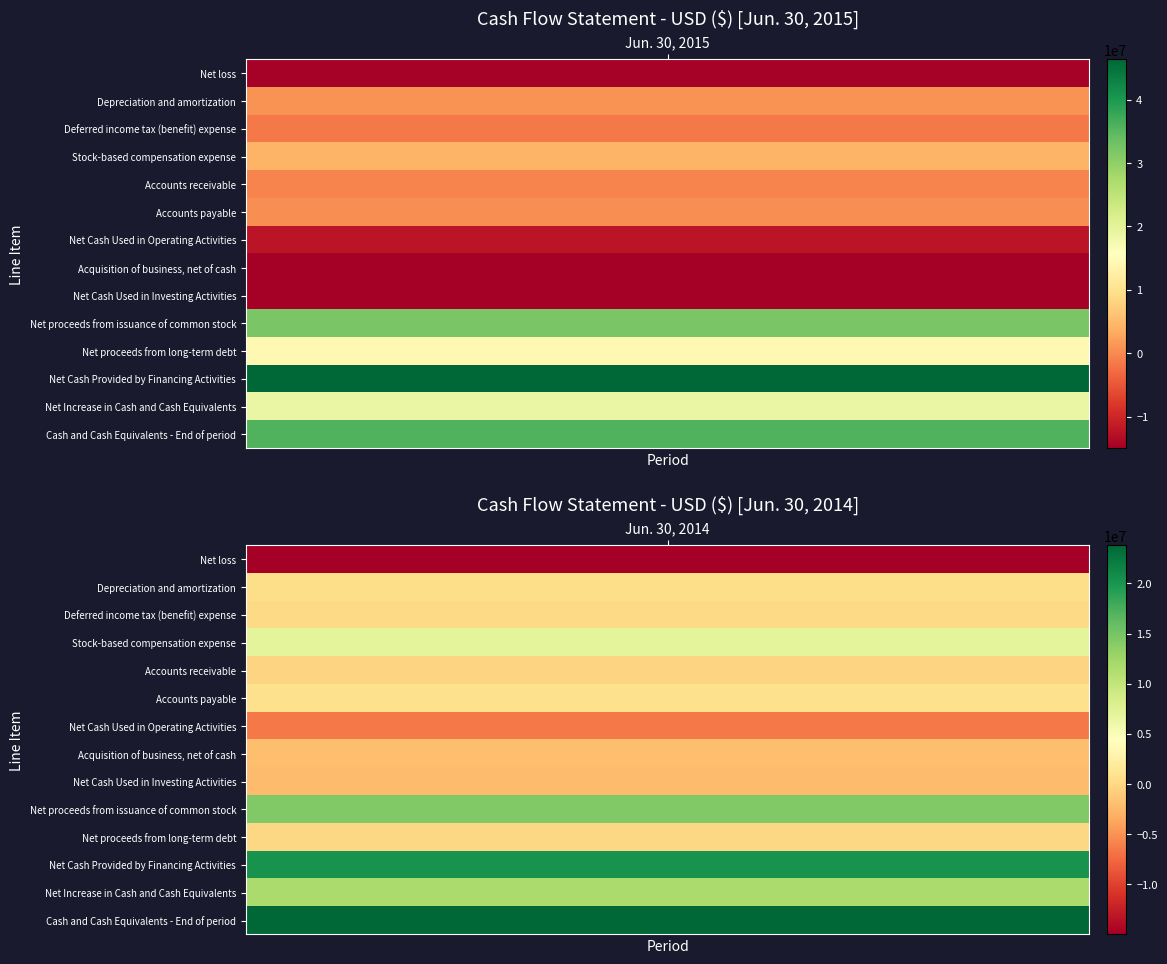

What is the difference between the highest and lowest values at 1?

38775821